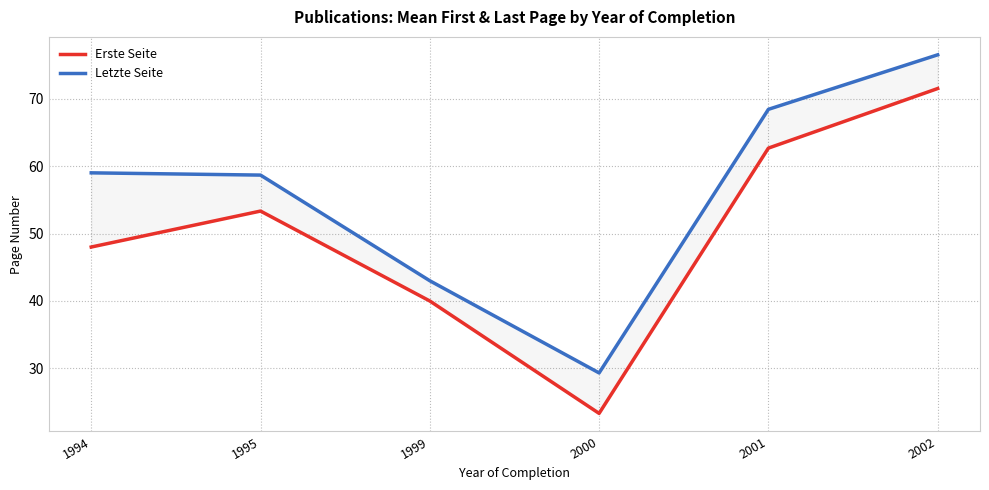

How many categories are shown in the chart?

6